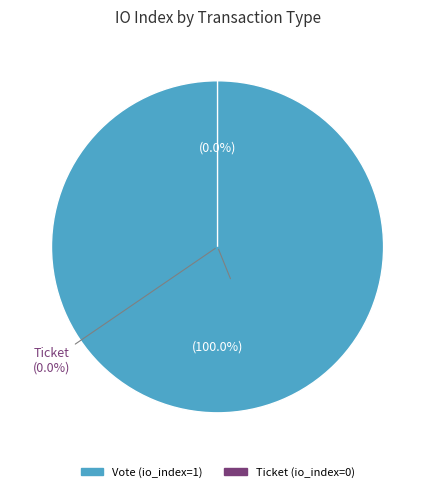

Rank the categories by value from lowest to highest.

Ticket, Vote